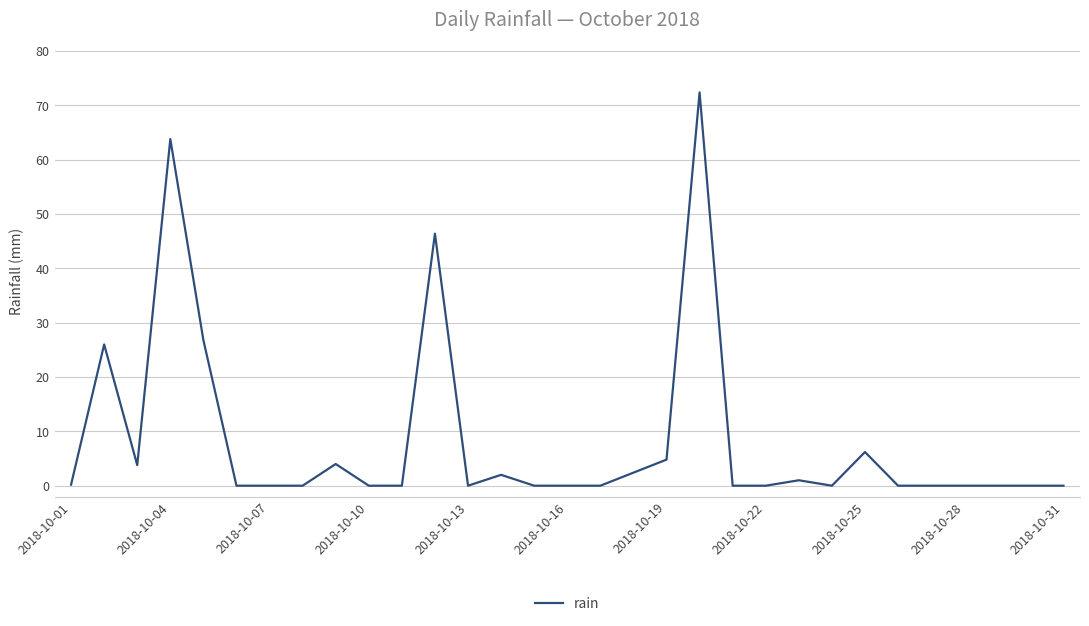

What is the maximum value shown in the chart?

72.4